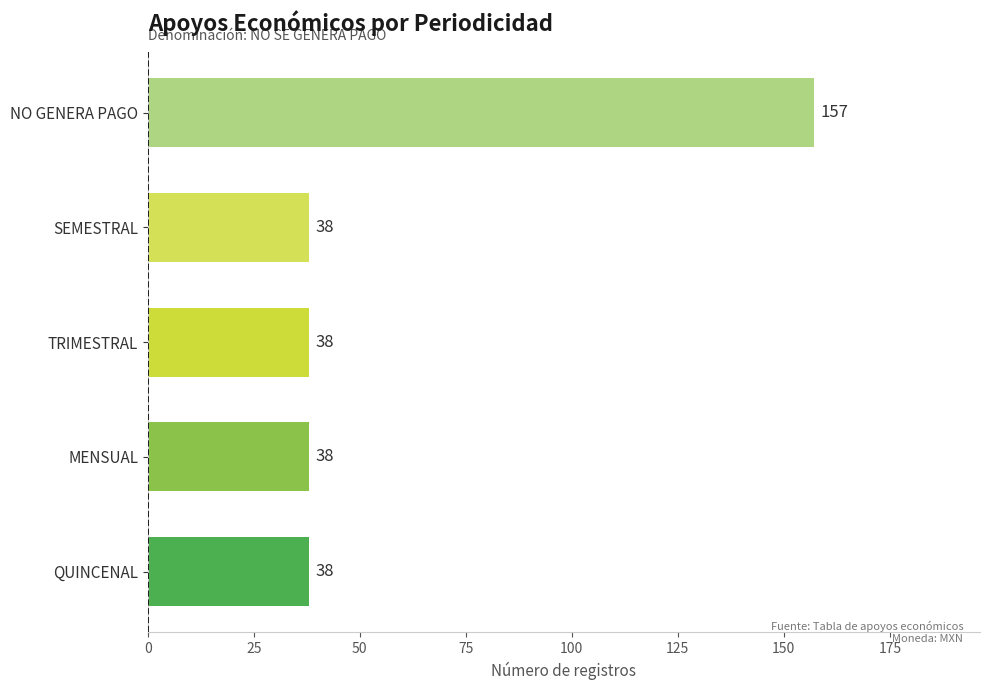

What is the sum of all values?

309